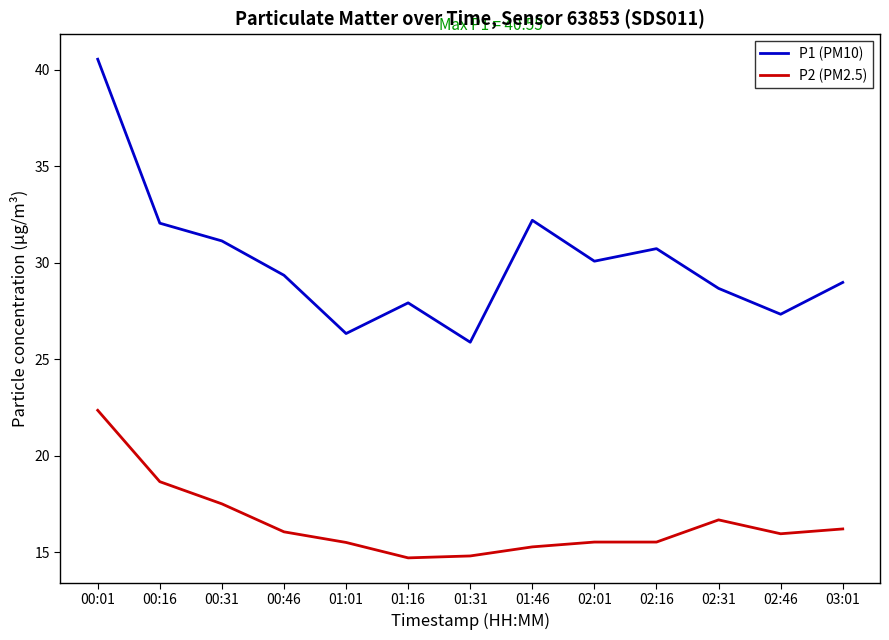

Which series changed the most between 00:01 and 01:31?

P1 (PM10)